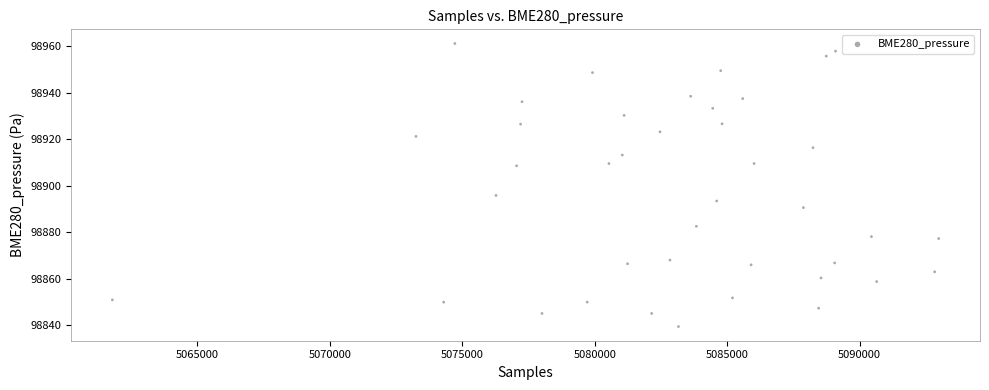

What Y value in the scatter plot is closest to 98900?

98895.8